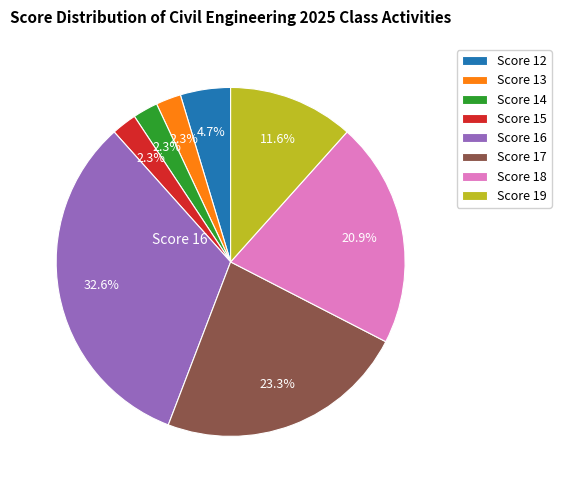

Which slice is the largest?

Score 16